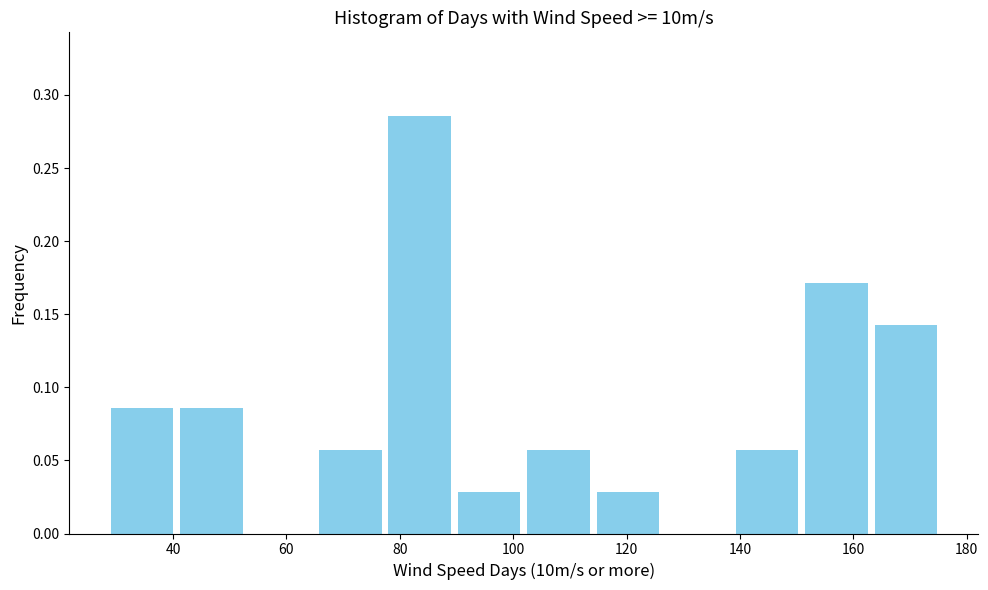

Reading left to right, transcribe this chart: for each bar, give the range it covers on the x-axis and its height. Neither the bar edges nor the heights are printed on the chart, so give them approximately, as read against the axes.

30 to 42: 0.085
42 to 54: 0.085
54 to 66: 0
66 to 78: 0.055
78 to 90: 0.285
90 to 102: 0.030
102 to 114: 0.055
114 to 128: 0.030
128 to 140: 0
140 to 152: 0.055
152 to 164: 0.170
164 to 176: 0.145